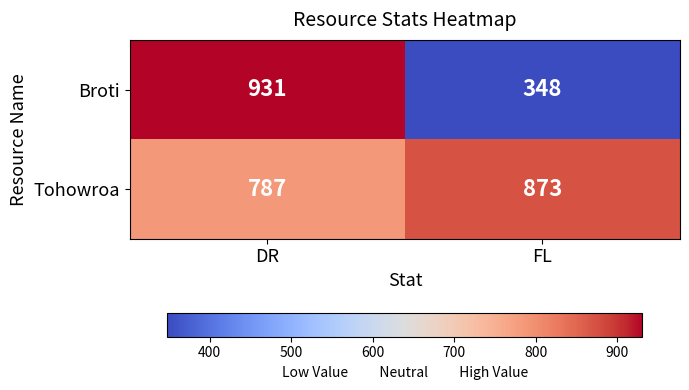

Which series has the largest total across all categories?

Tohowroa